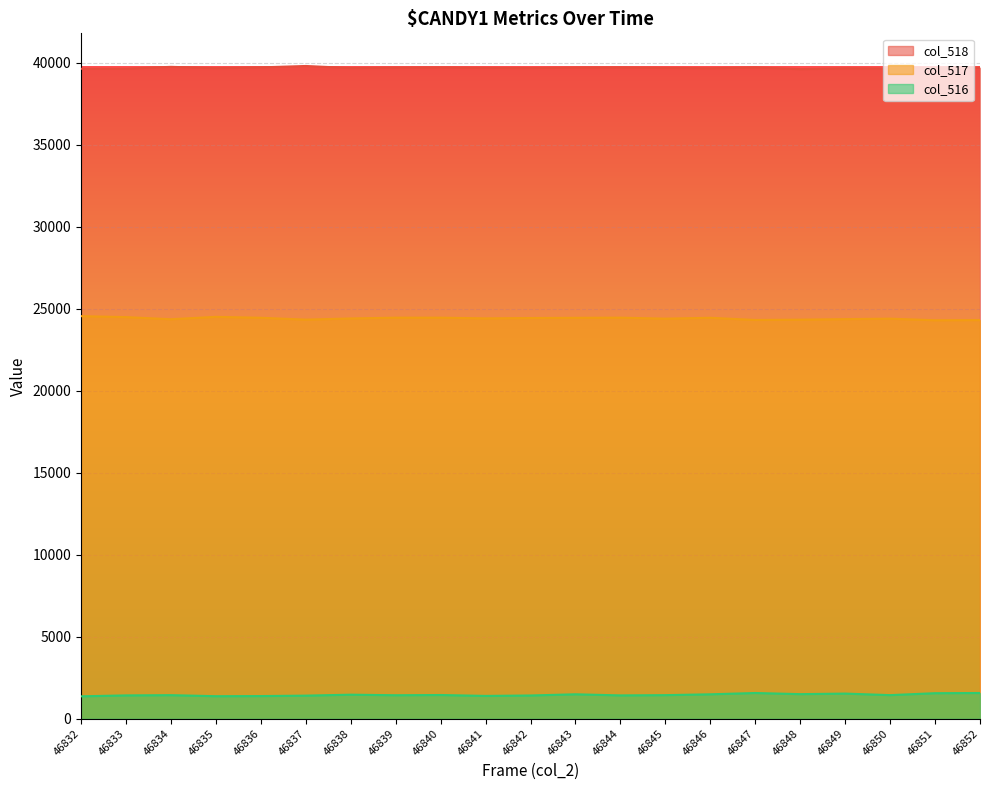

At which category does the chart reach its minimum across all series?

46832